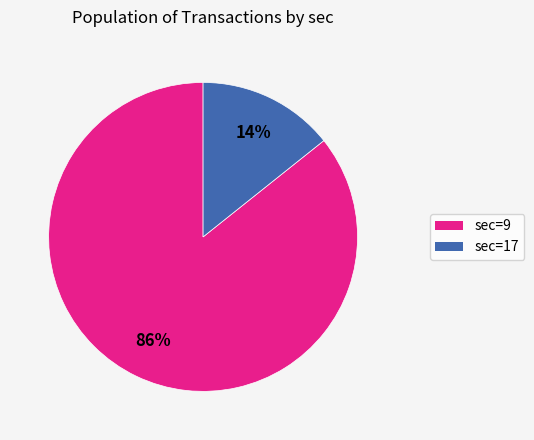

Is there any slice that represents more than half of the pie?

Yes